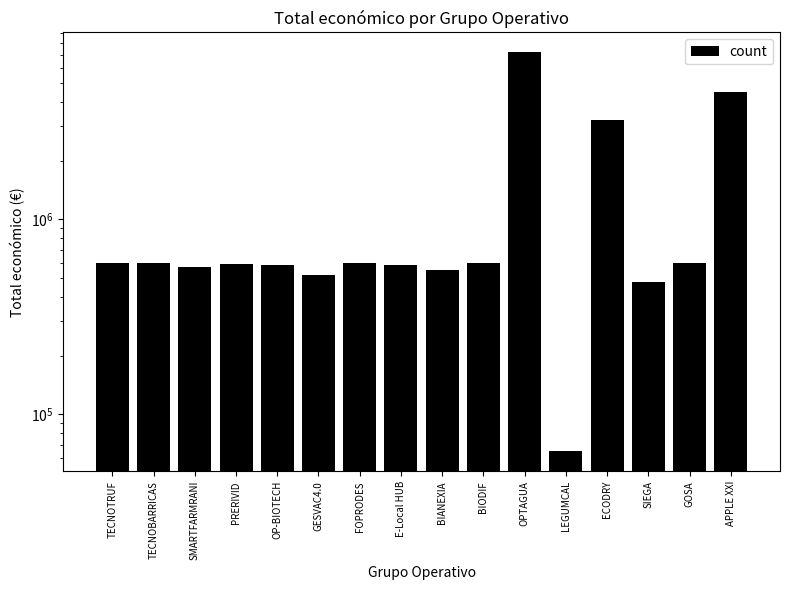

Are the bars horizontal?

No